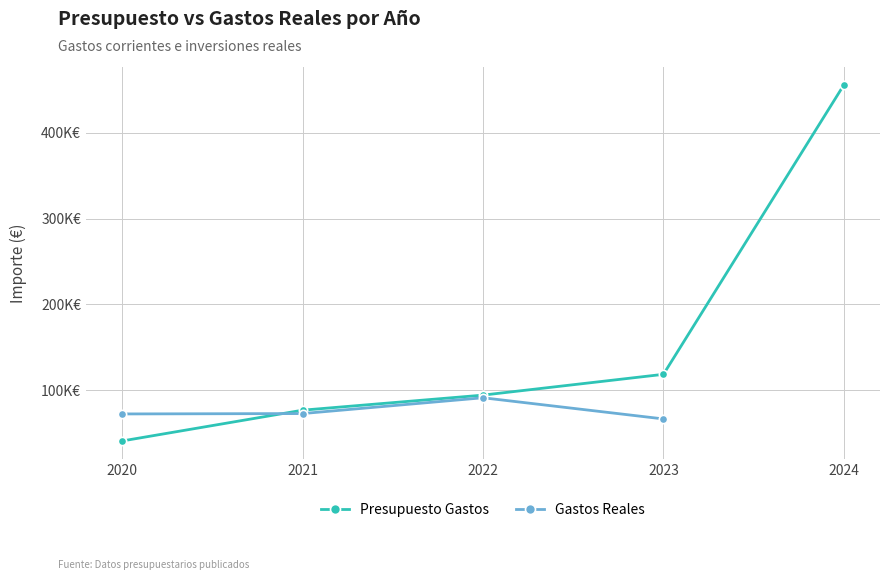

True or false: the data shows 55508 at 2020.

False